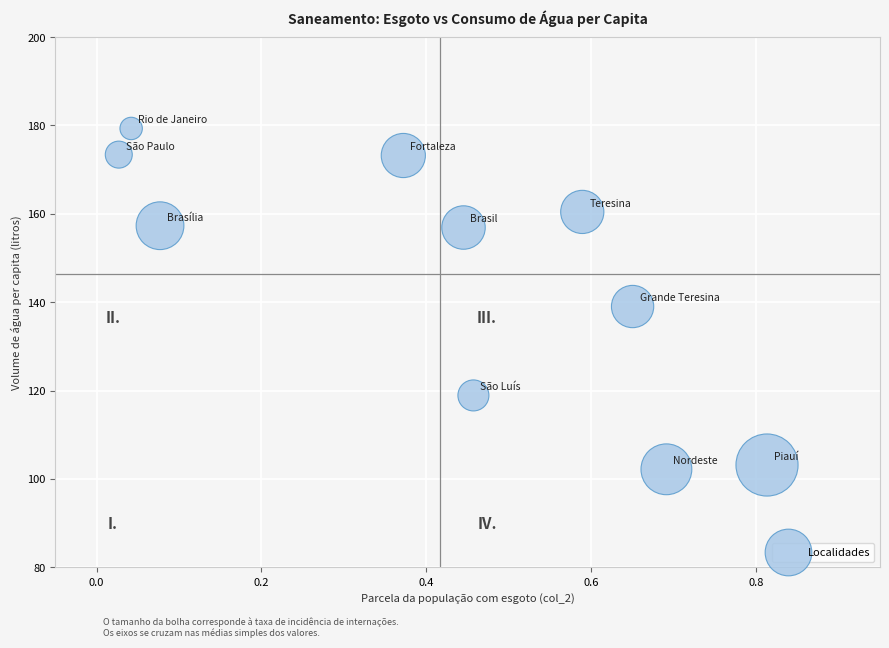

What is the average X value?

0.4